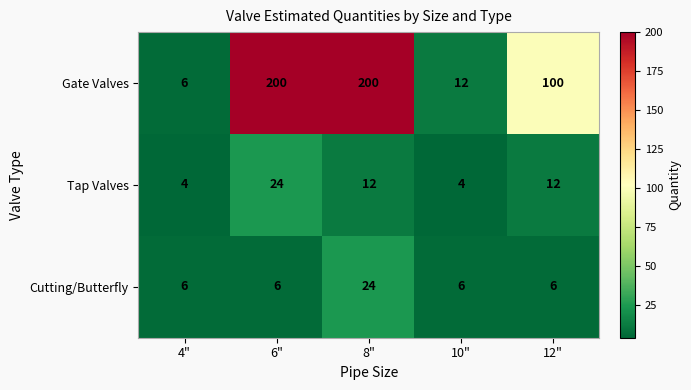

What is the total value across all series at 8"?

236